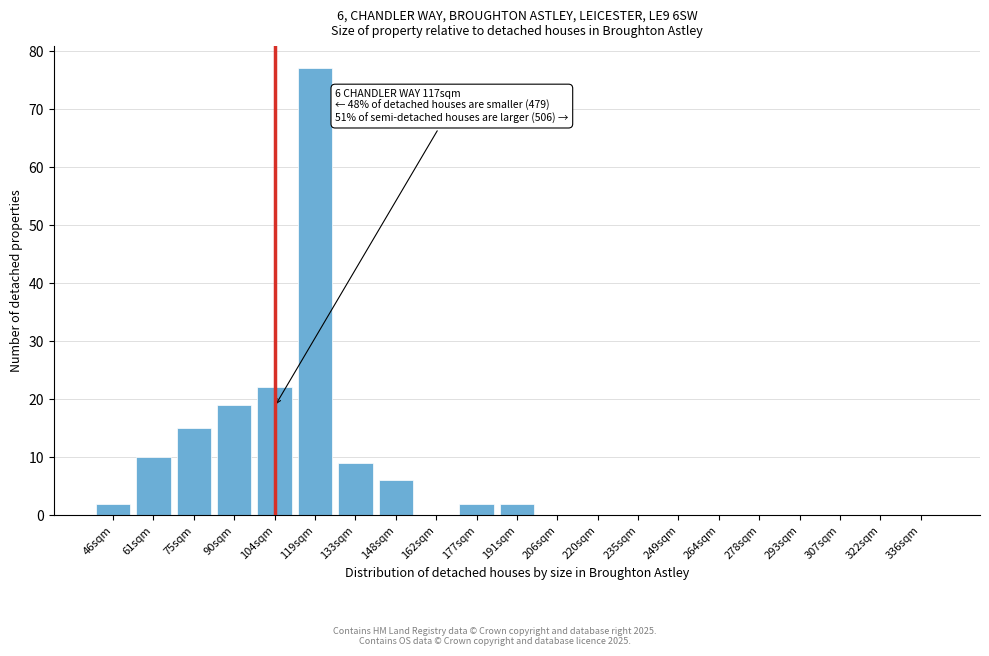

Reading left to right, list all the values displayed in this chart.

46sqm=2	61sqm=10	75sqm=15	90sqm=19	104sqm=22	119sqm=77	133sqm=9	148sqm=6	162sqm=0	177sqm=2	191sqm=2	206sqm=0	220sqm=0	235sqm=0	249sqm=0	264sqm=0	278sqm=0	293sqm=0	307sqm=0	322sqm=0	336sqm=0